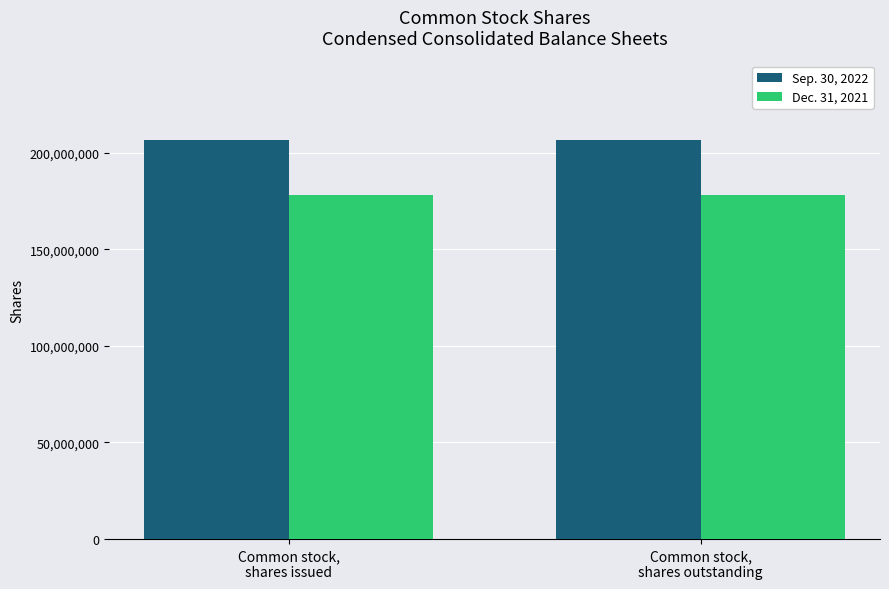

What is the minimum value for Dec. 31, 2021?

178089000